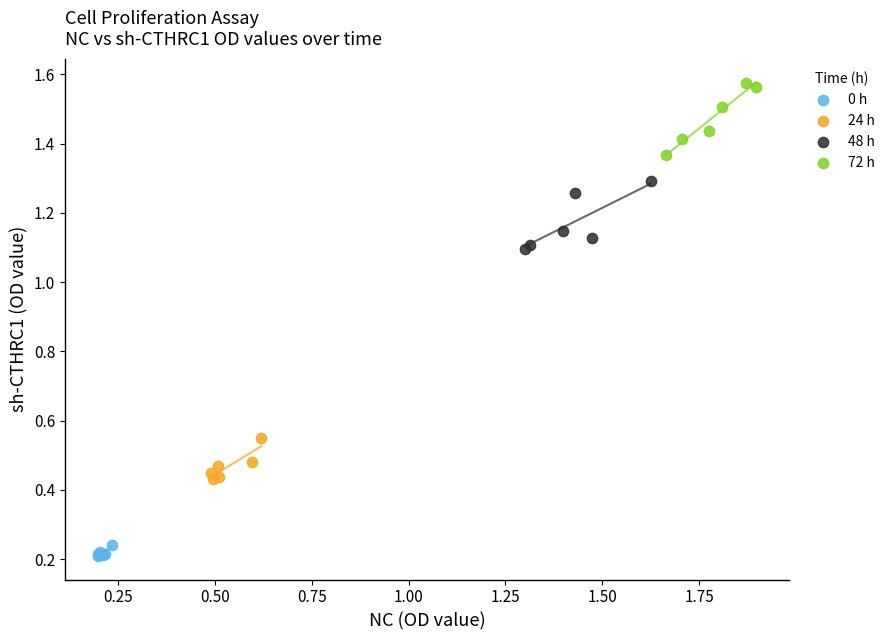

Which series contains the highest Y value?

72 h